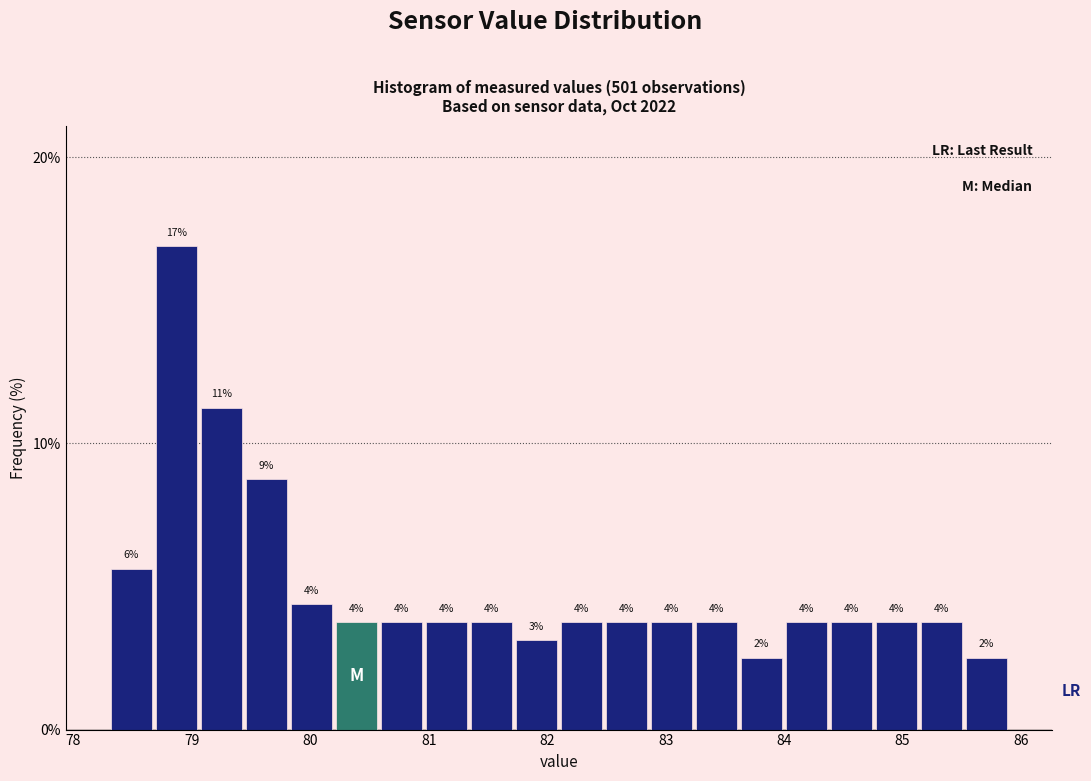

Read against the x-axis, roughly where is the centre of the tallest bar?

78.9